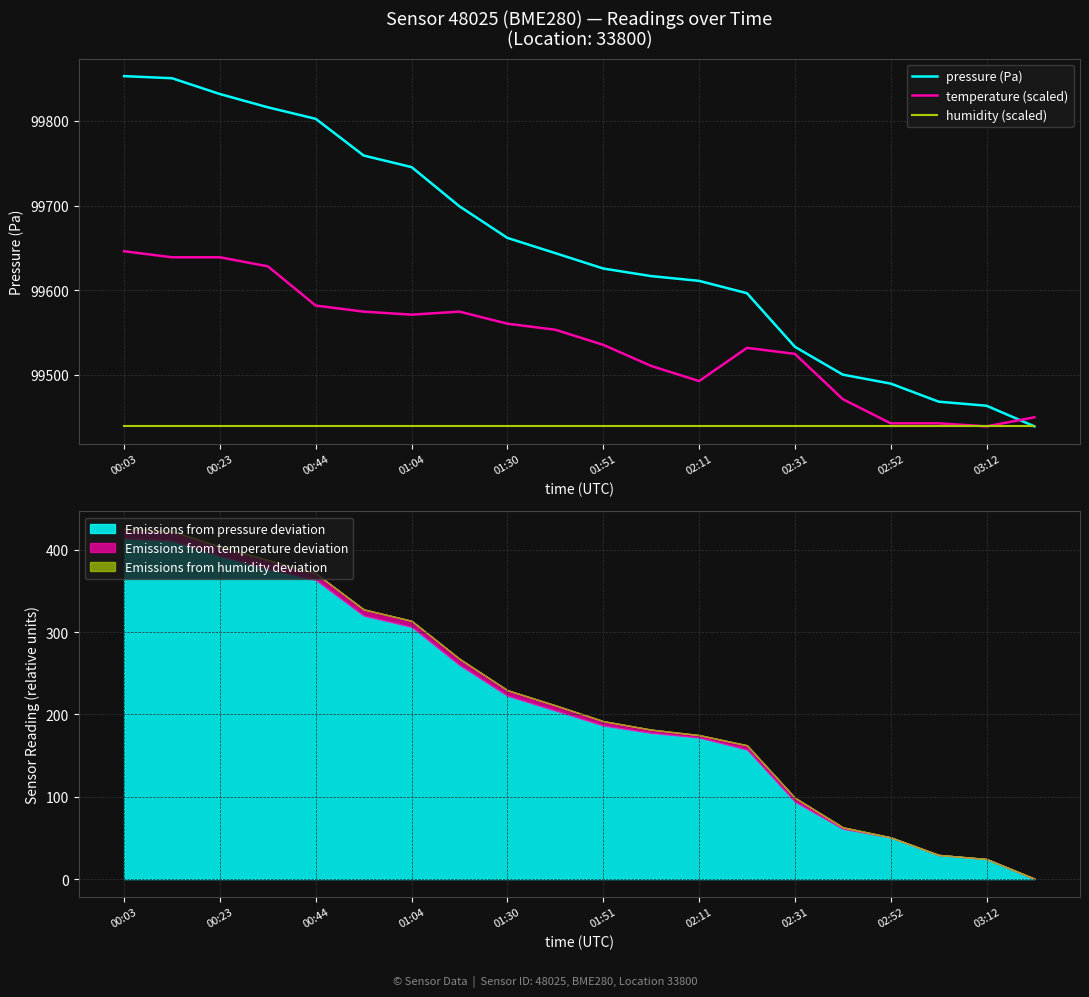

Is it true that humidity (scaled) equals 176883.0 at 00:44?

False